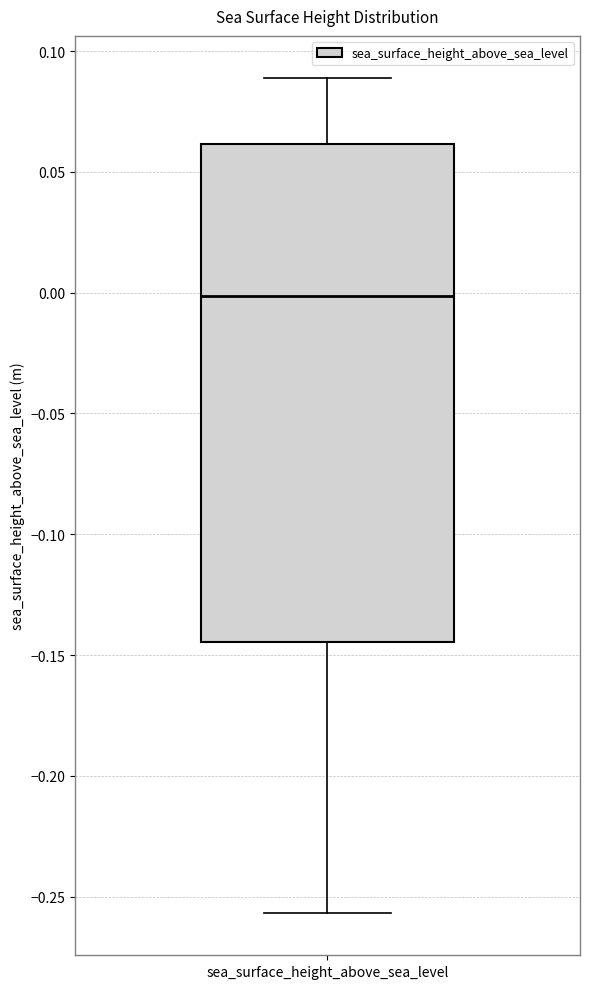

Where is the upper edge of the box for sea_surface_height_above_sea_level on the y-axis? The values are not printed on the chart, so give them approximately, as read against the axis.

0.060